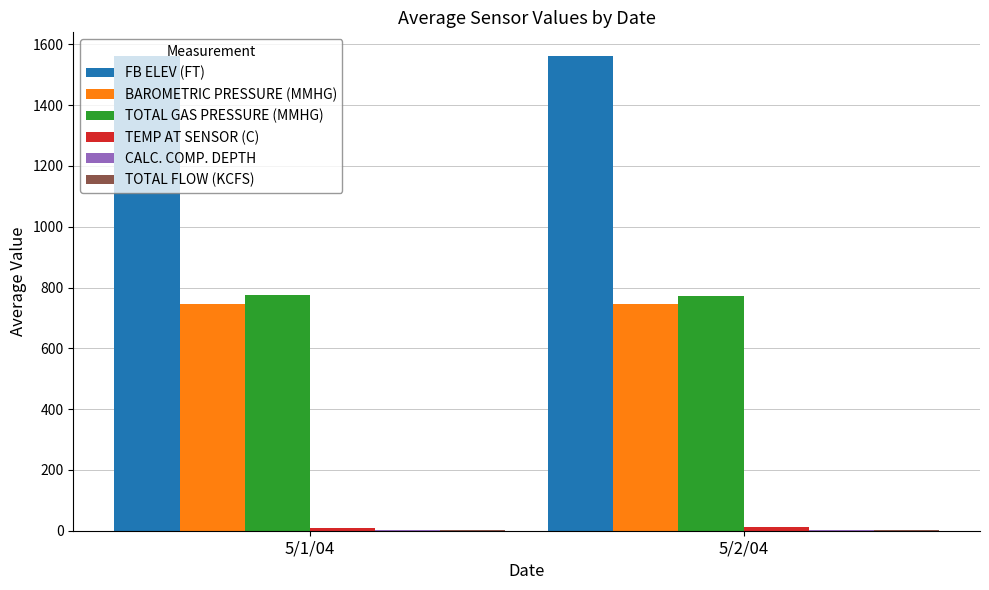

Which series has the largest total across all categories?

FB ELEV (FT)